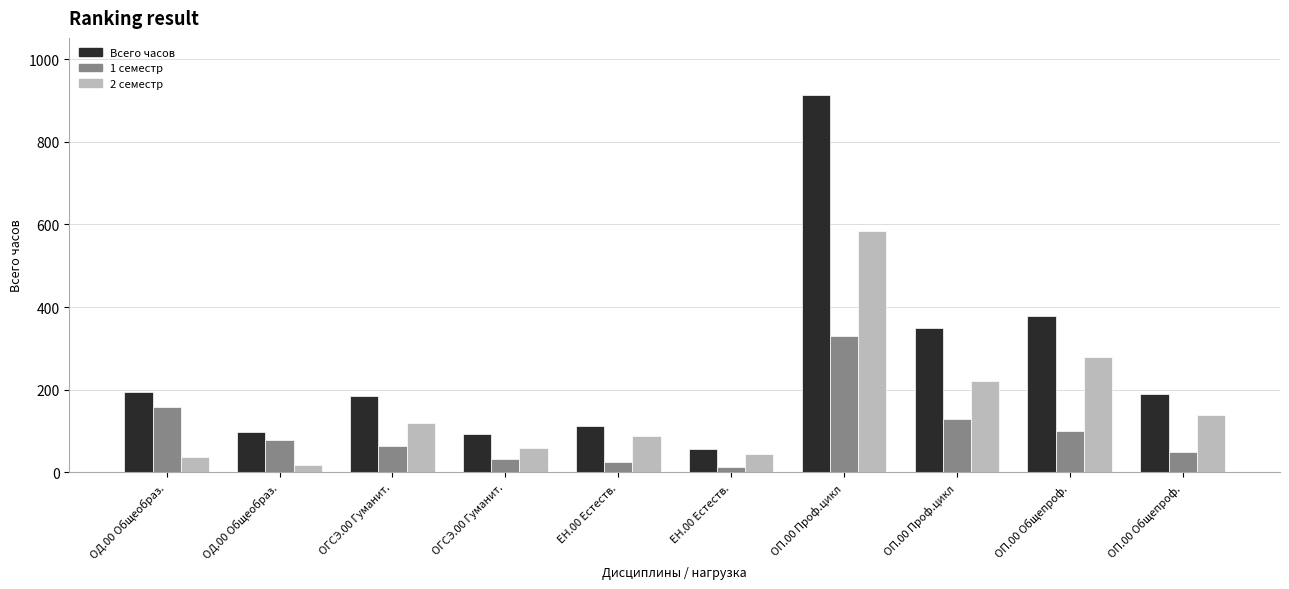

Reading right to left, list all the values displayed in this chart.

Всего часов: 189	378	349	914	56	112	92	184	97	194
1 семестр: 50	100	129	330	12	24	32	64	79	158
2 семестр: 139	278	220	584	44	88	60	120	18	36